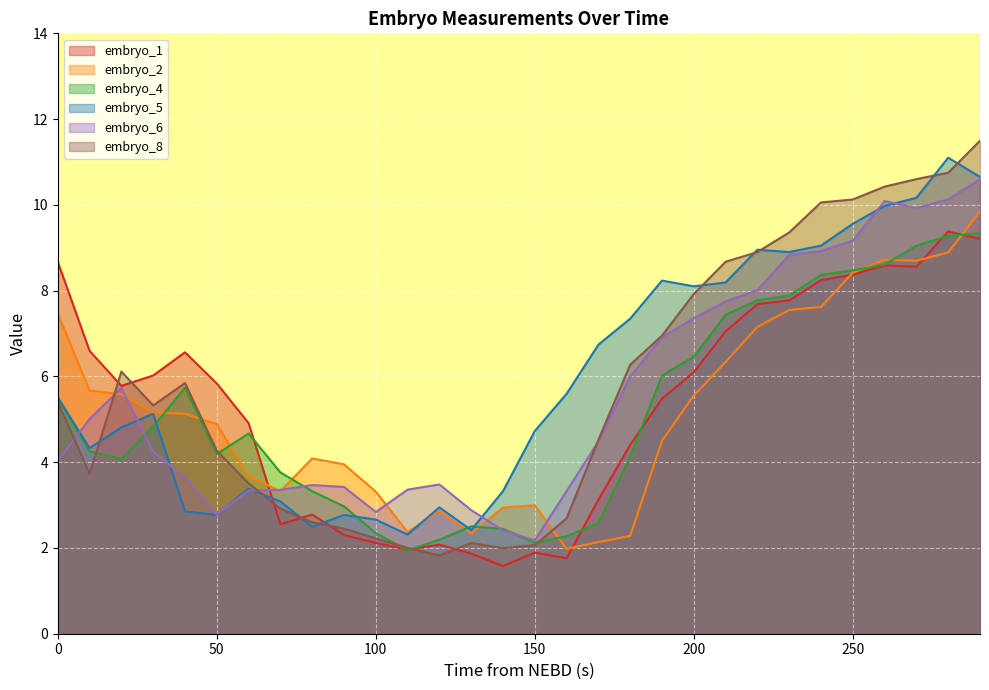

List the series in order of their peak value, lowest first.

embryo_4, embryo_1, embryo_2, embryo_6, embryo_5, embryo_8